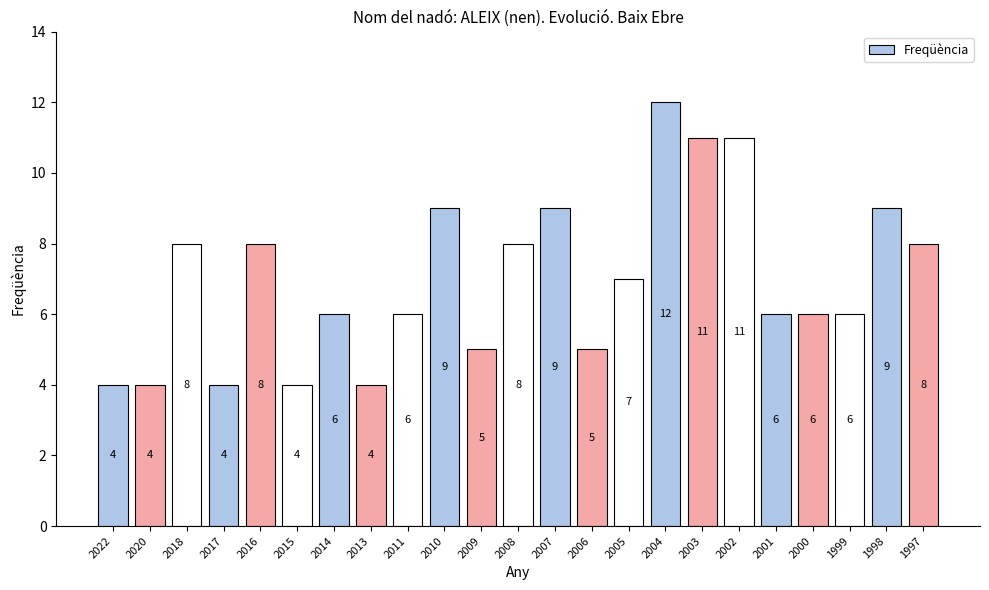

Between 2006 and 2011, which is larger?

2011